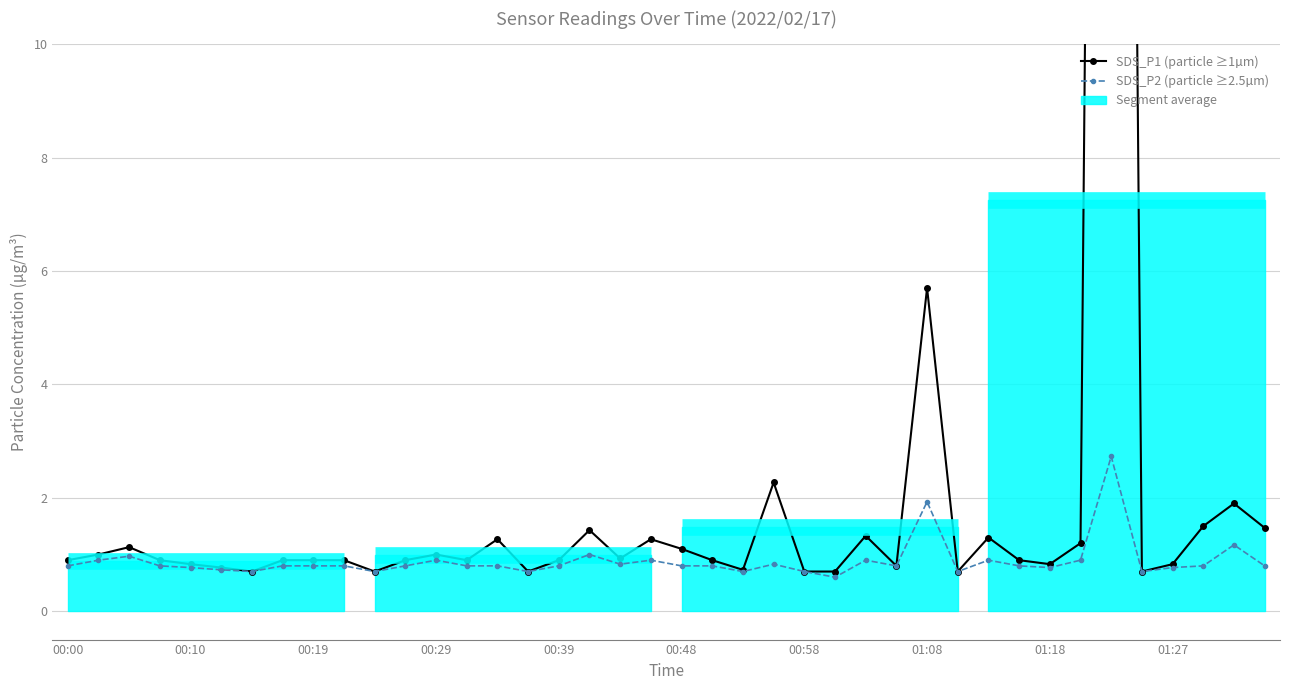

What is the difference between the maximum and minimum values in the SDS_P1 (particle ≥1µm) series?

61.3